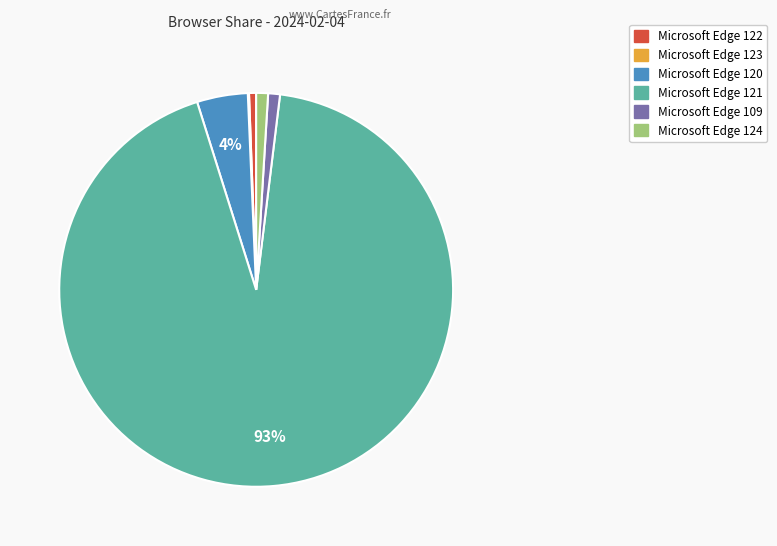

To the nearest percent, what is the difference between the largest and smallest slice percentages?

93%